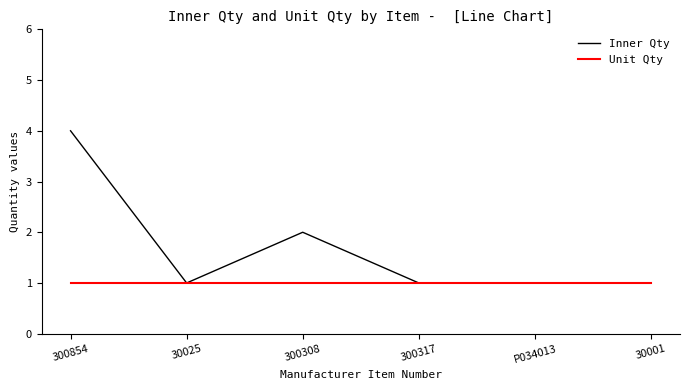

Count the number of data series in this chart.

2